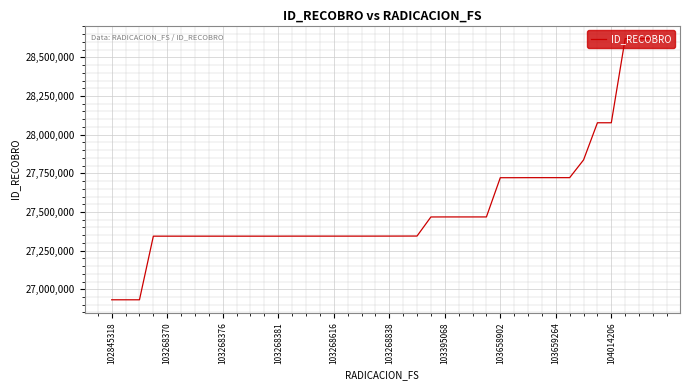

What is the difference between the maximum and minimum values?

1688884